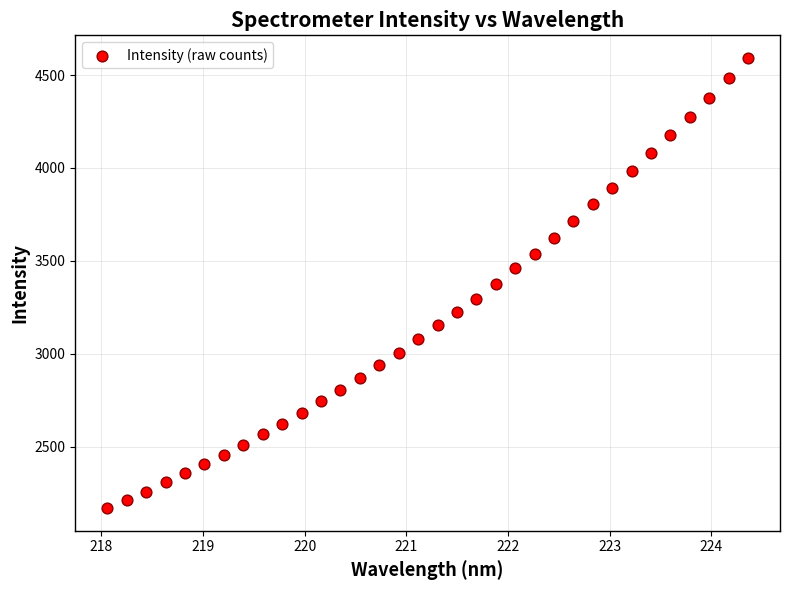

What is the range of Y values (max minus min)?

2424.4